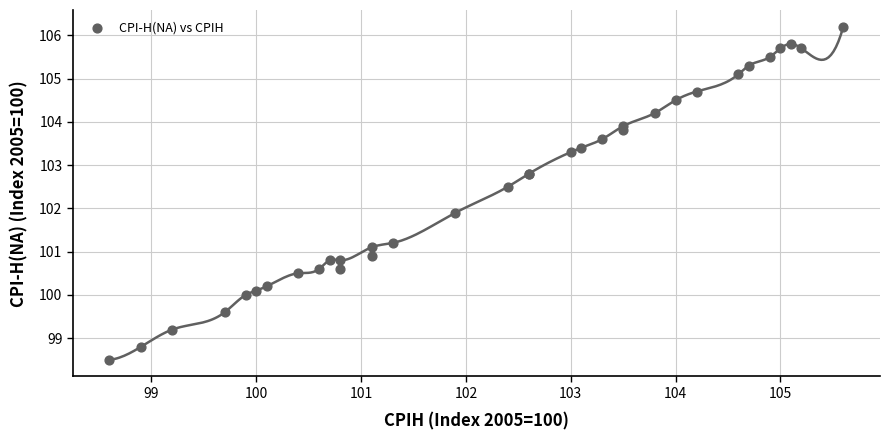

What Y value in the scatter plot is closest to 102?

101.9